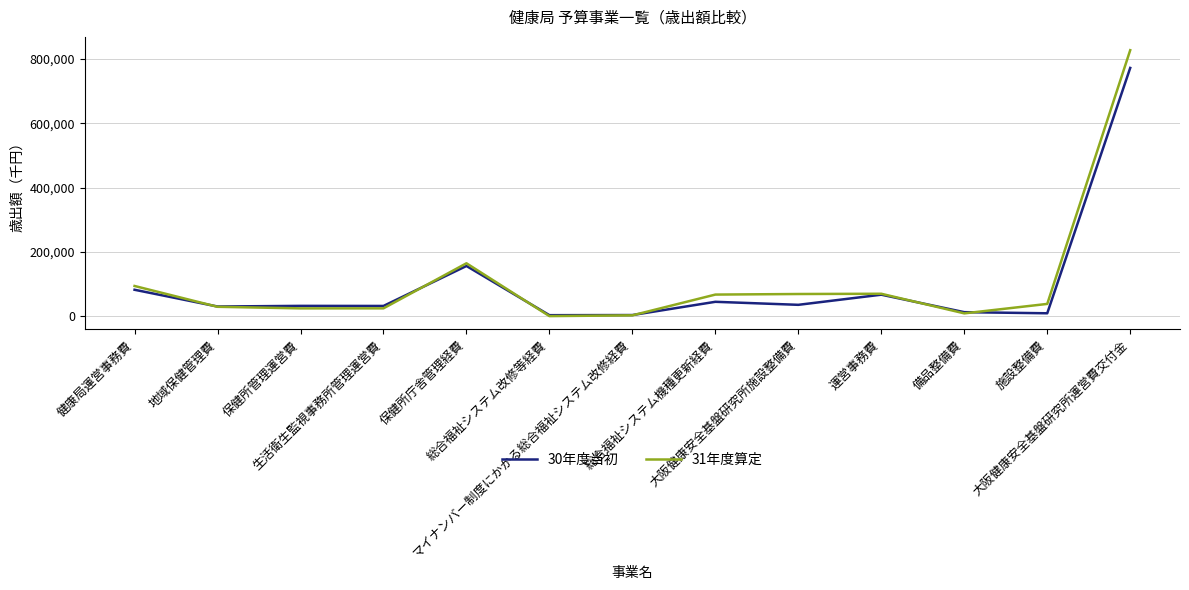

The value of 30年度当初 at 施設整備費 is 9475. True or false?

True